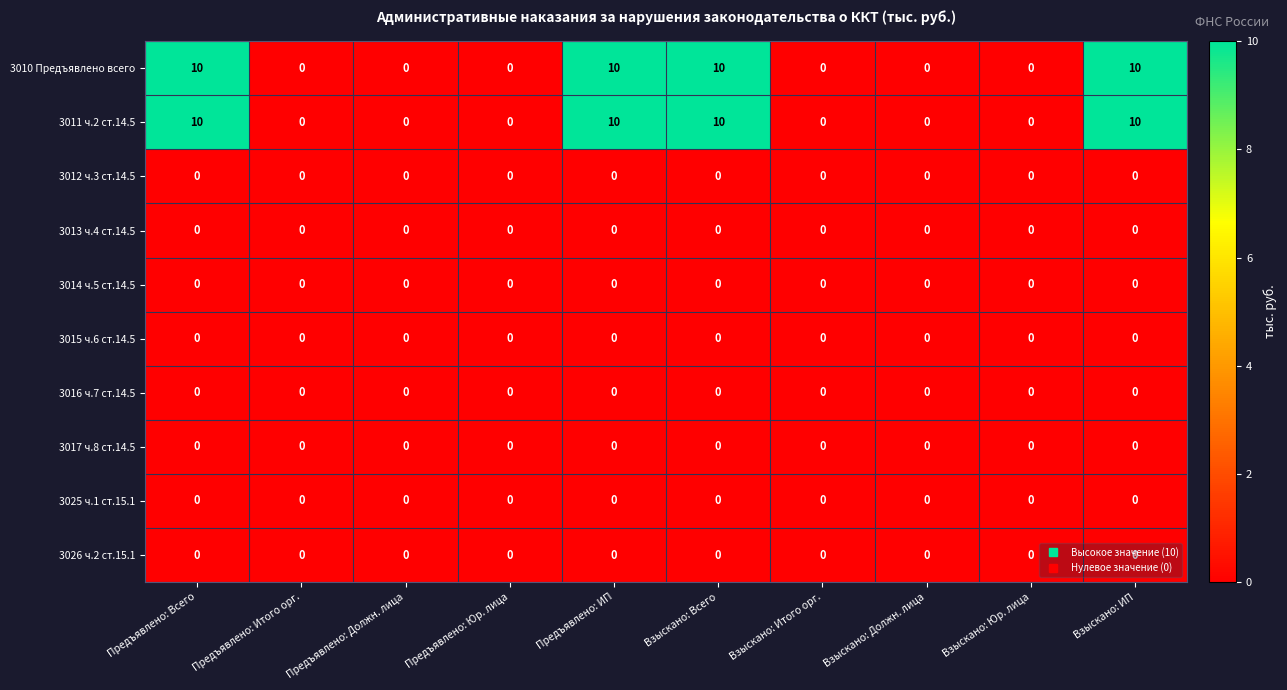

At how many categories does at least one series exceed 9?

4